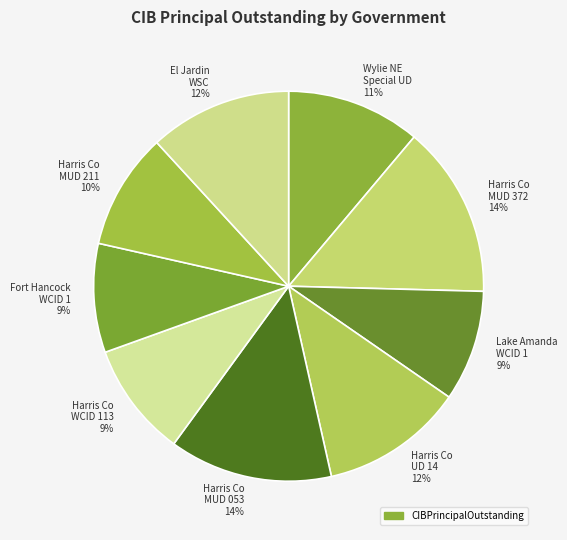

What is the ratio of the value at Harris Co MUD 211 10% to the value at El Jardin WSC 12%?

0.8